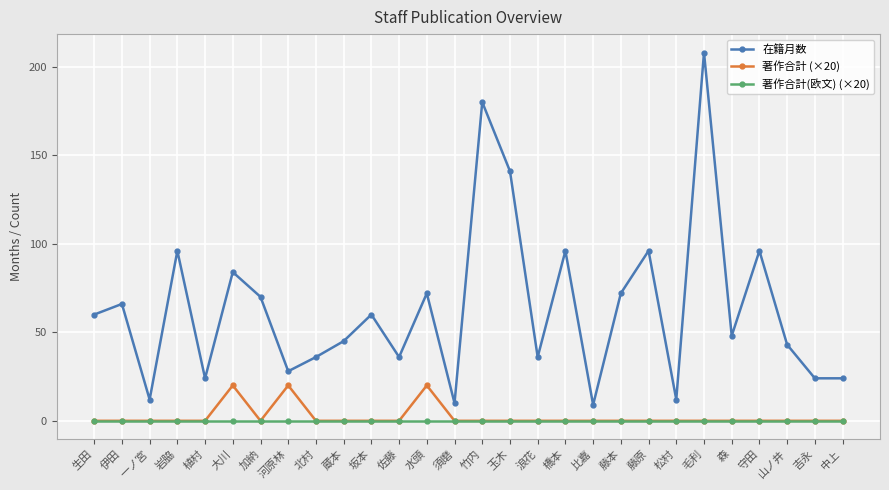

Is this an area chart (filled region under the line)?

No